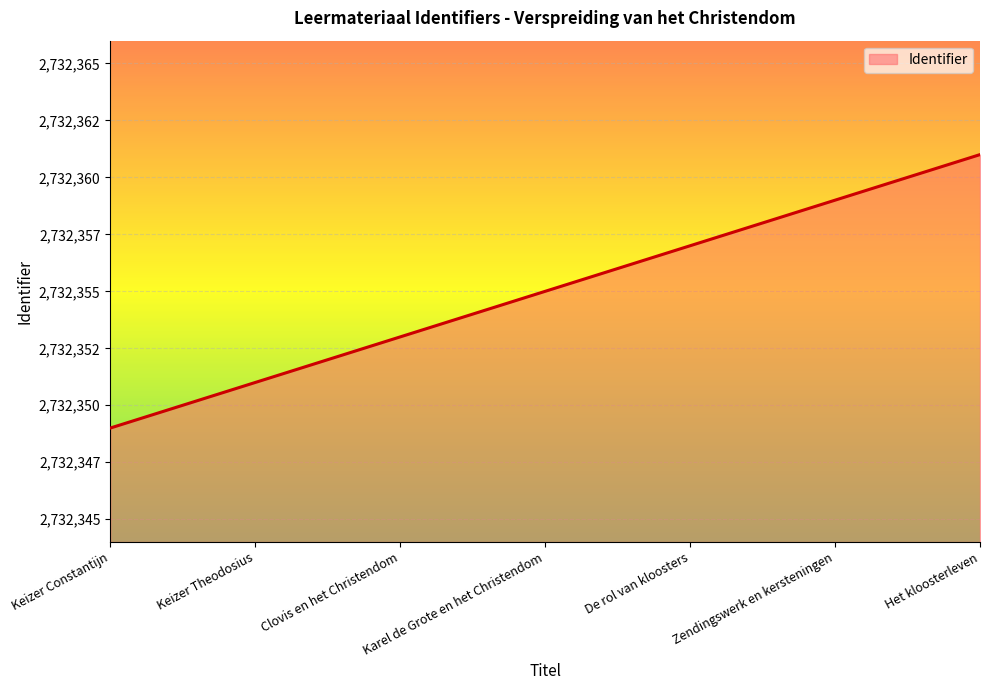

What value does the data have at Keizer Theodosius, to the nearest 10?

2732350